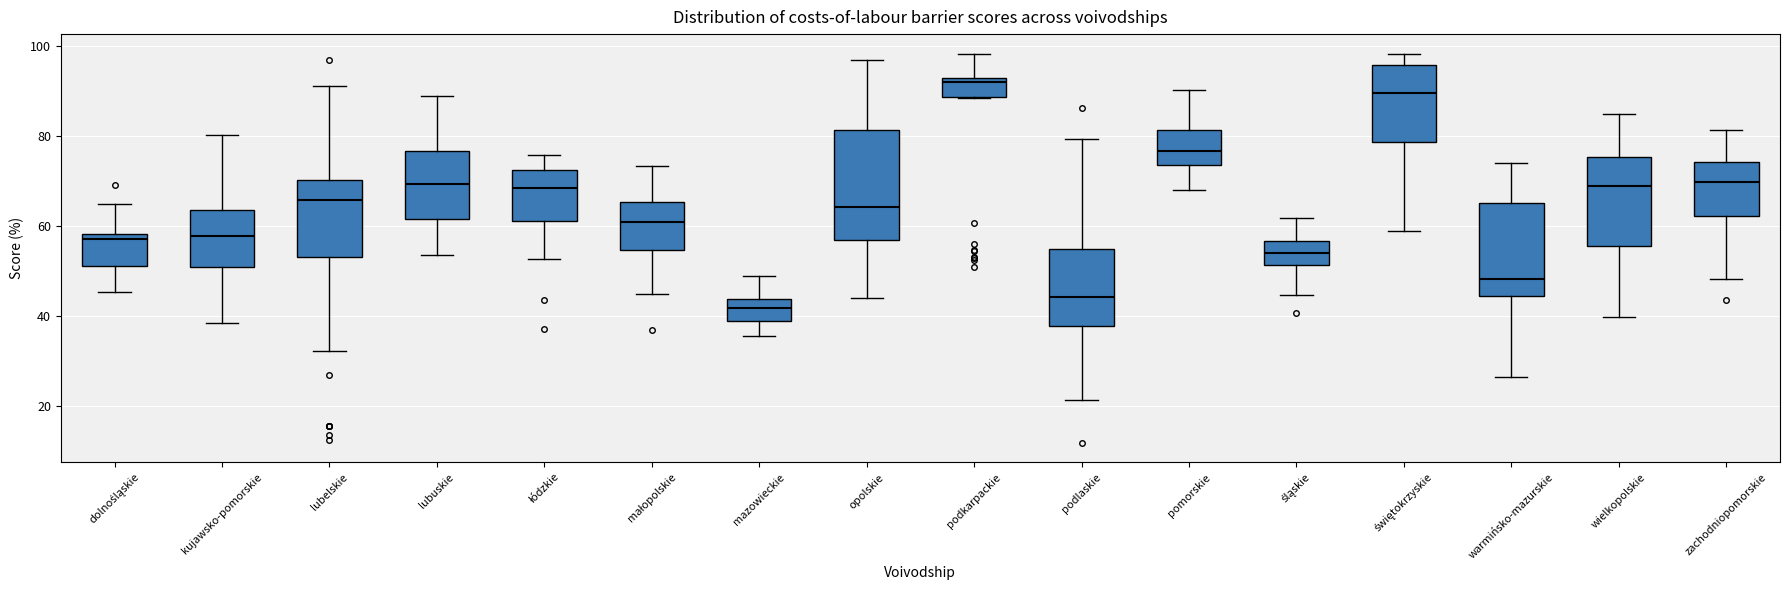

Which box has the highest median line?

podkarpackie